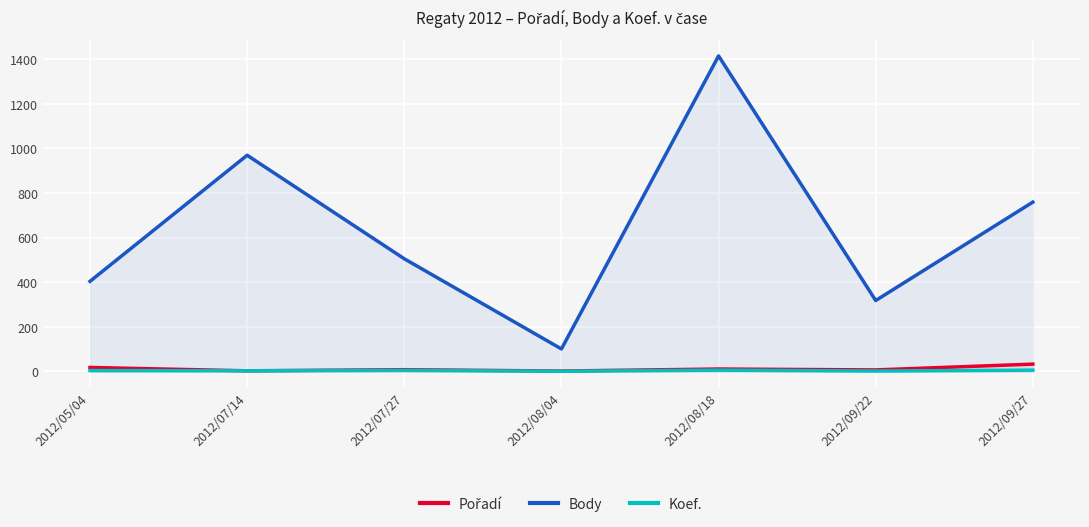

Where is the first local maximum for Pořadí?

2012/07/27